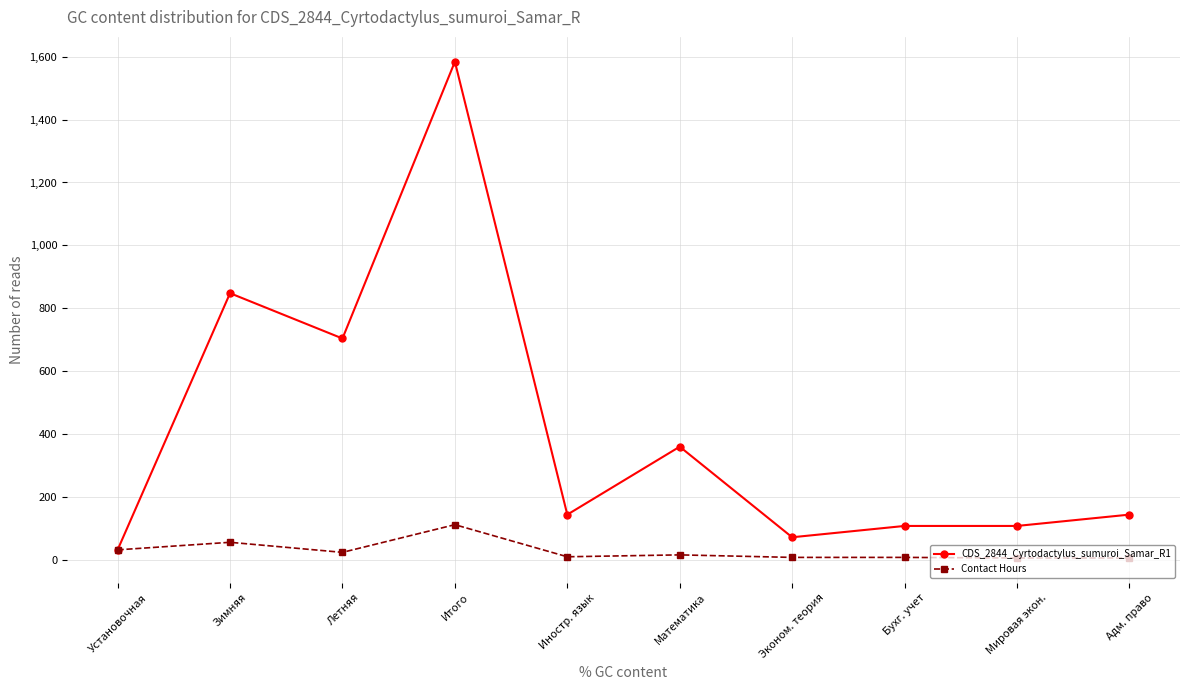

Where is the first local maximum for Contact Hours?

Зимняя